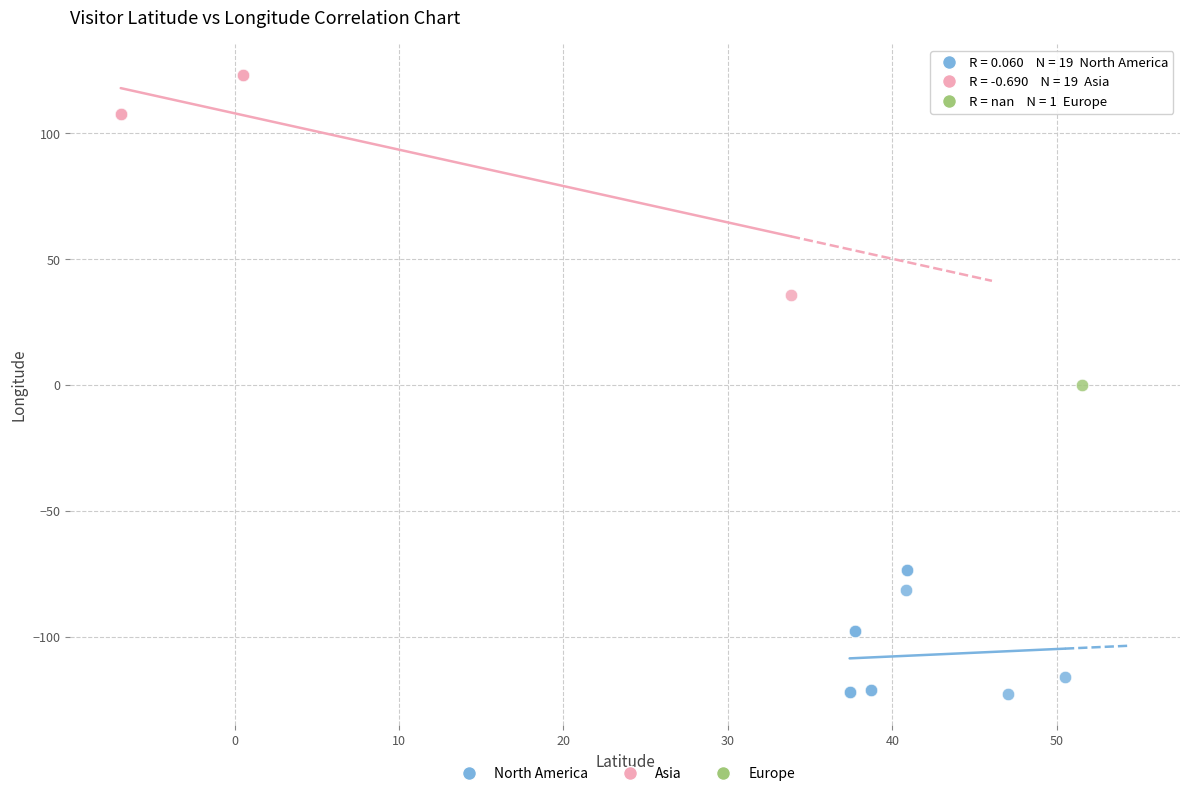

What are all the series names shown in the legend?

North America, Asia, Europe